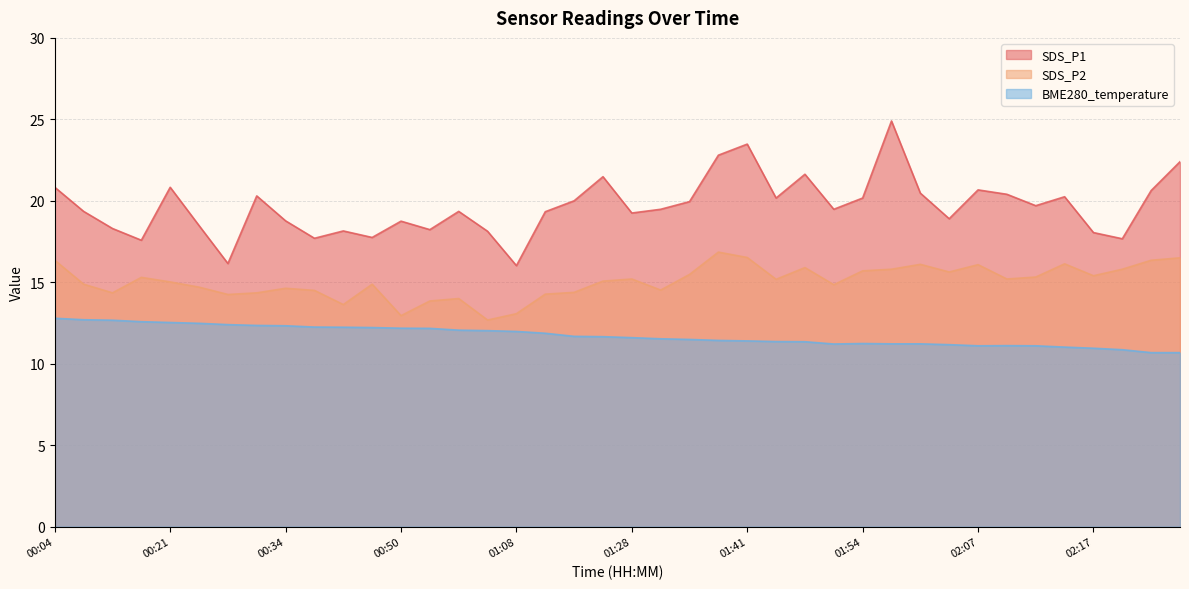

At which label does BME280_temperature first exceed 11?

00:04